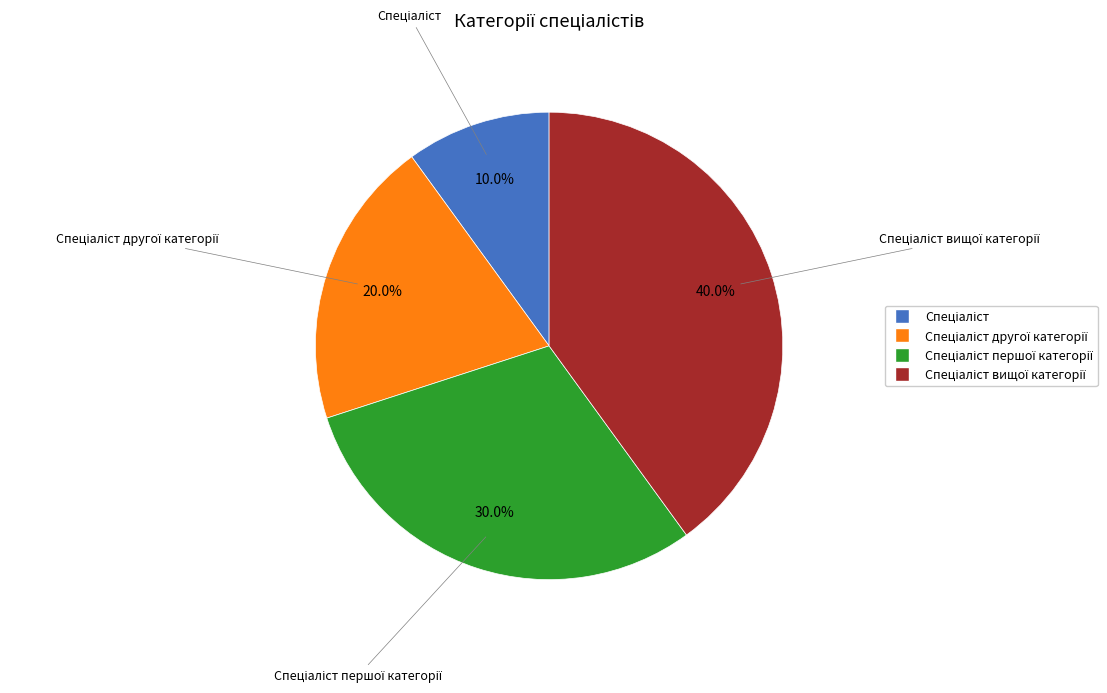

Is there a majority slice in this chart?

No